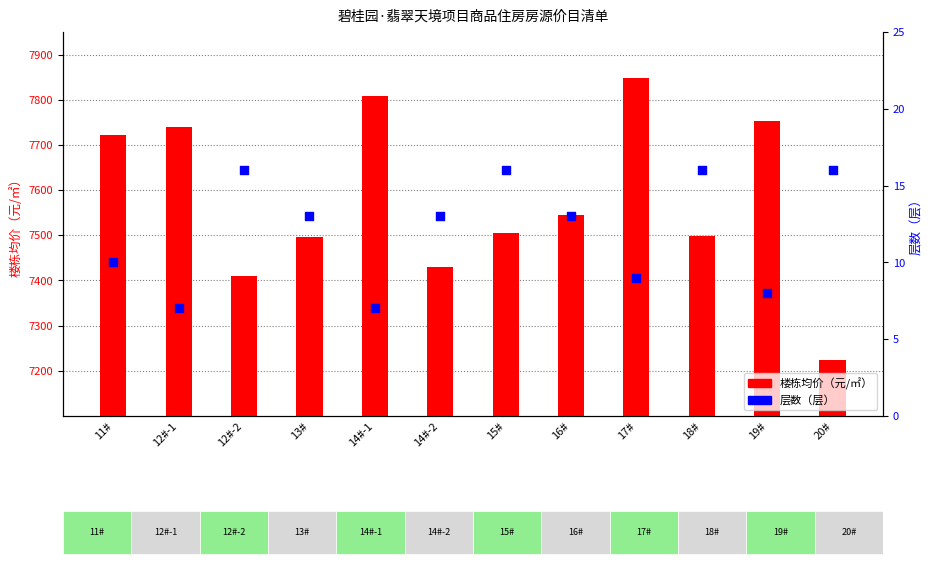

Which series contains the highest Y value?

楼栋均价（元/㎡）